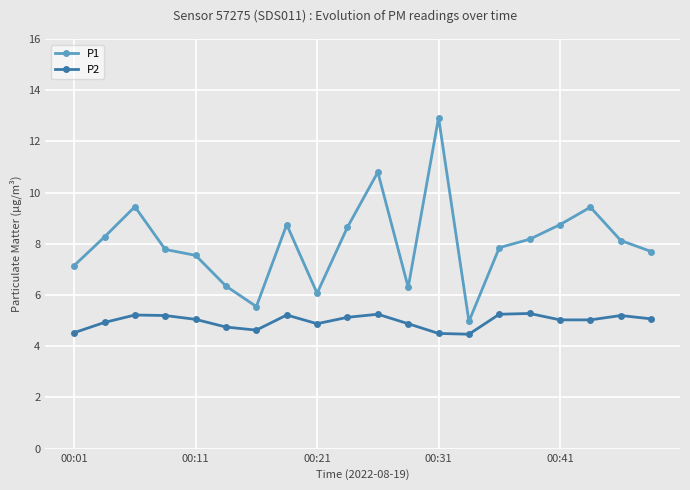

True or false: P2 has more than 0 points higher than both neighbors.

True